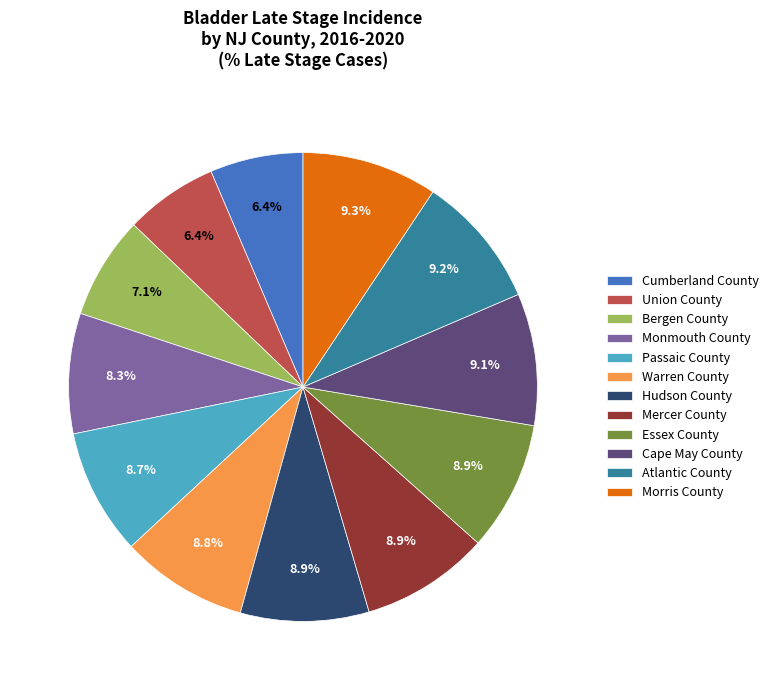

What is the total percentage of Bergen County and Union County?

13.5%